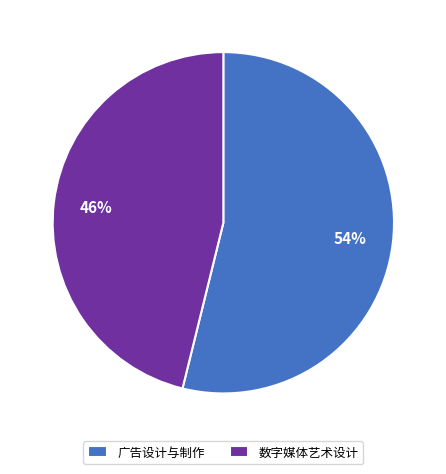

True or false: 数字媒体艺术设计 accounts for 38% of the total.

False